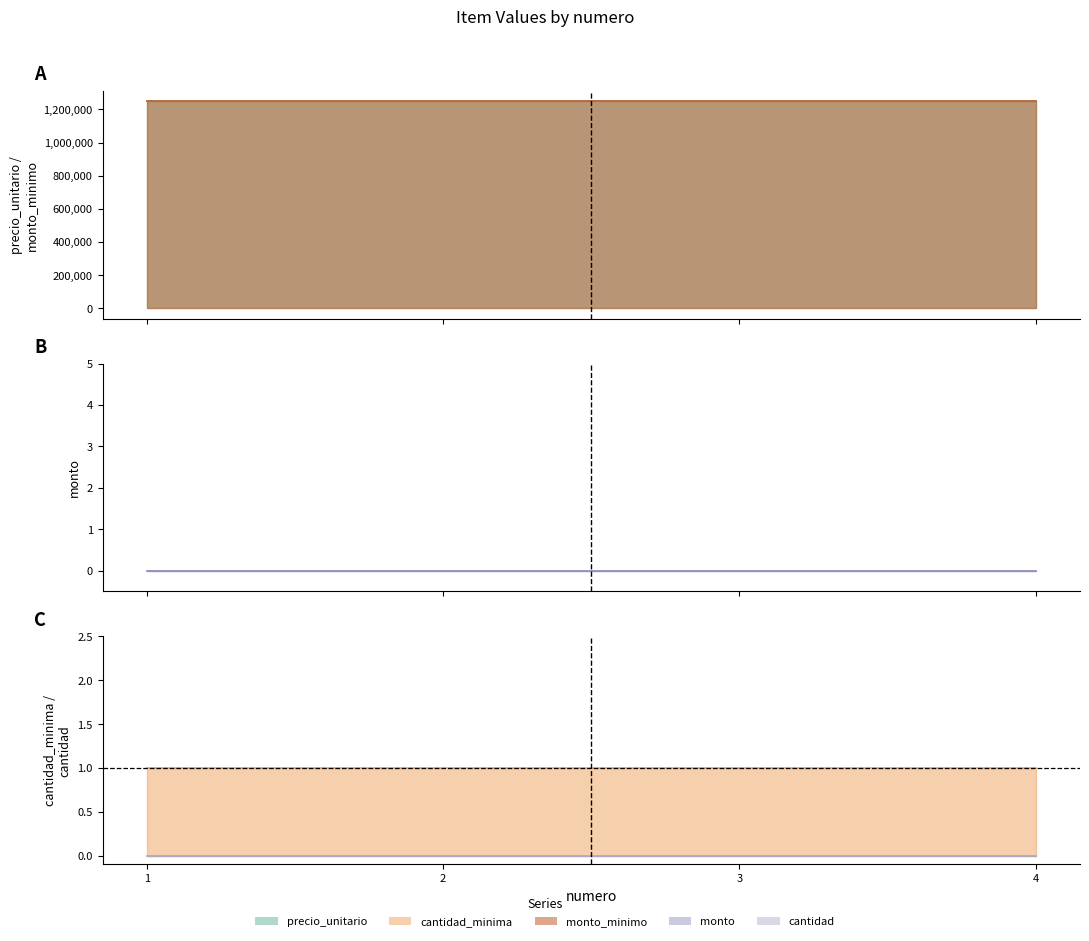

What is the value of the monto_minimo point at the 1st from the left?

1250000